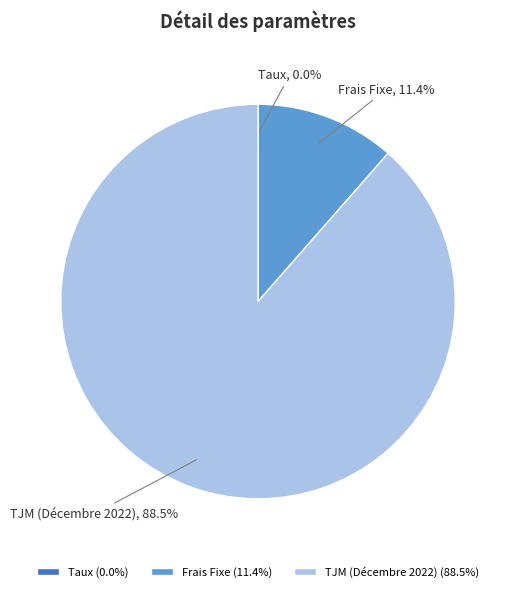

To the nearest percent, what is the average slice percentage?

33%